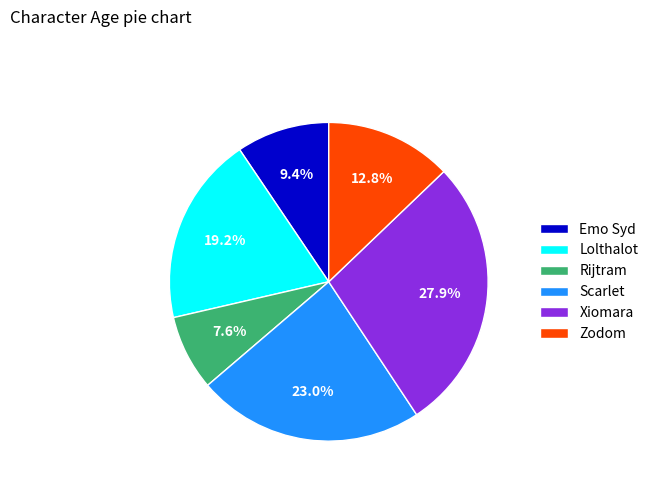

Combined, do Scarlet and Zodom account for over 50%?

No